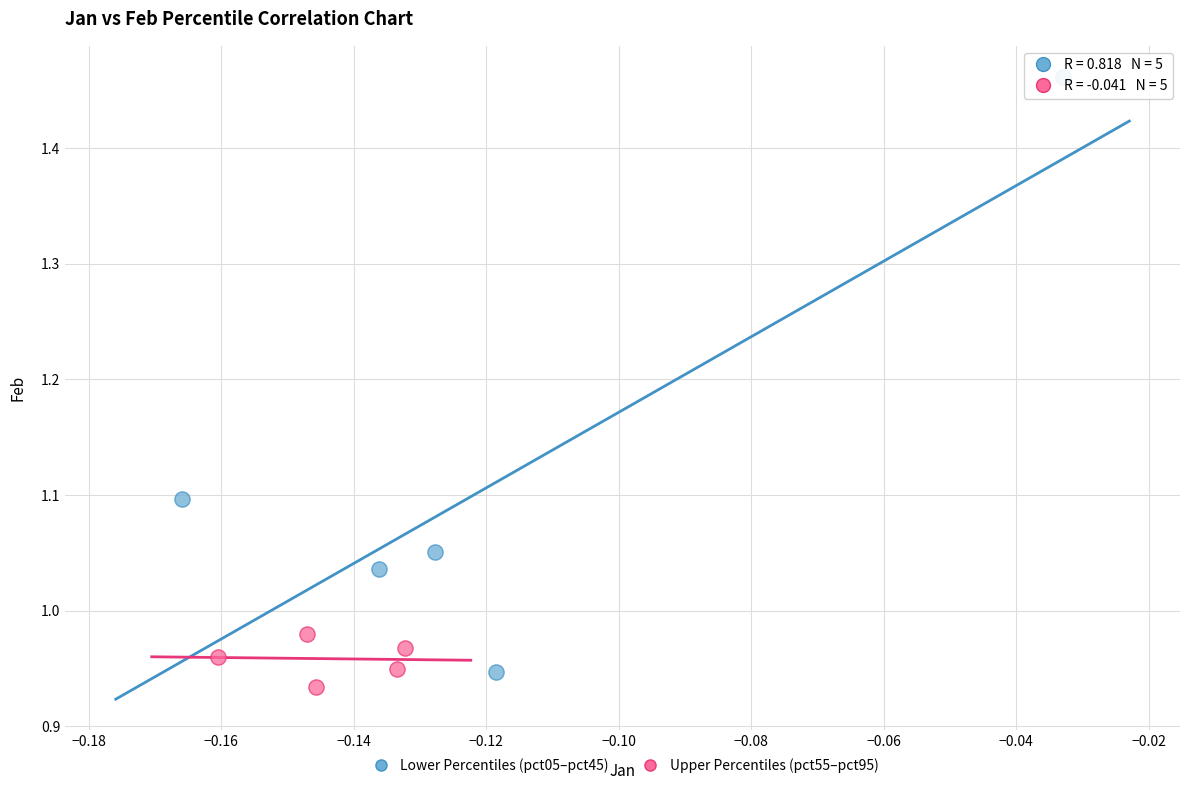

Which series has the largest Y range (max minus min)?

Lower Percentiles (pct05–pct45)